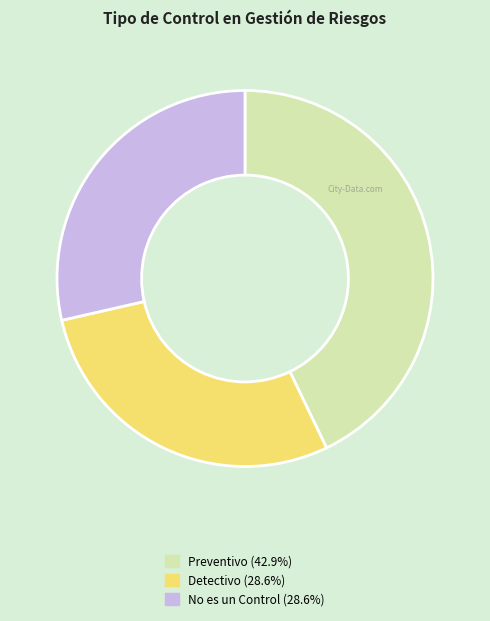

How many segments does this pie chart have?

3